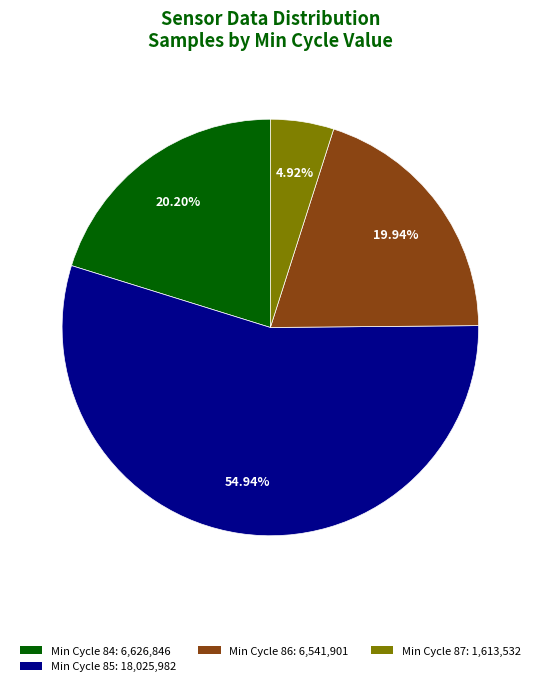

Does any single category account for the majority?

Yes